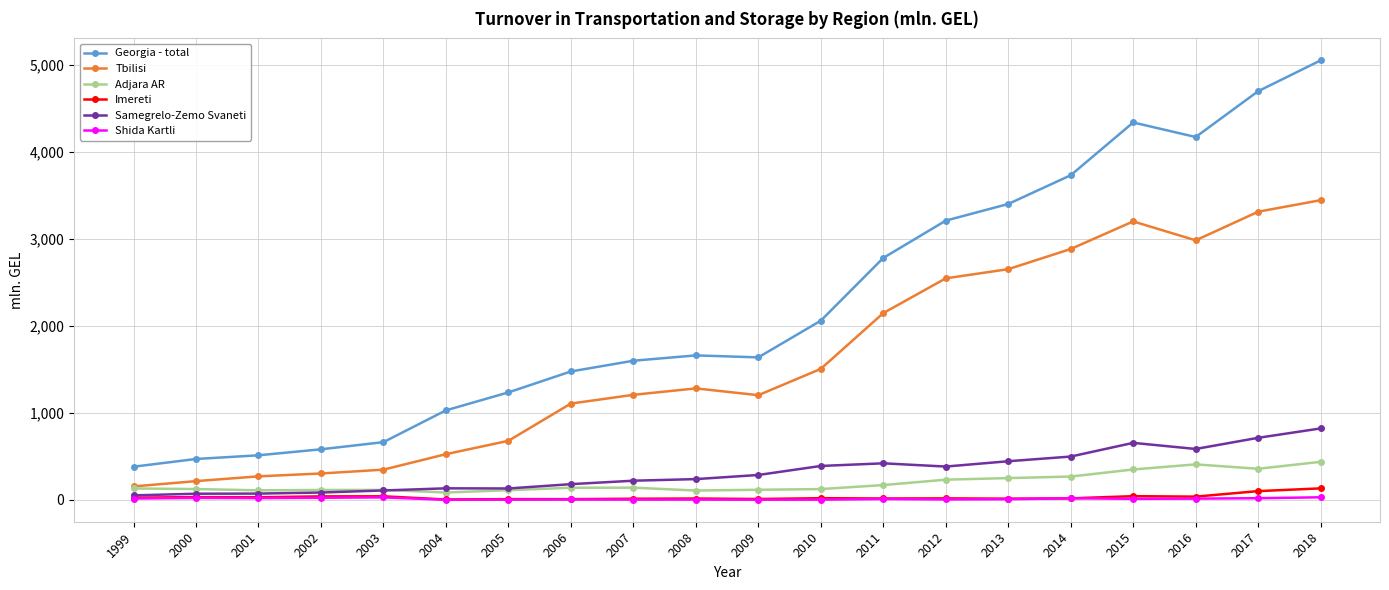

True or false: Shida Kartli and Tbilisi cross at least once.

False